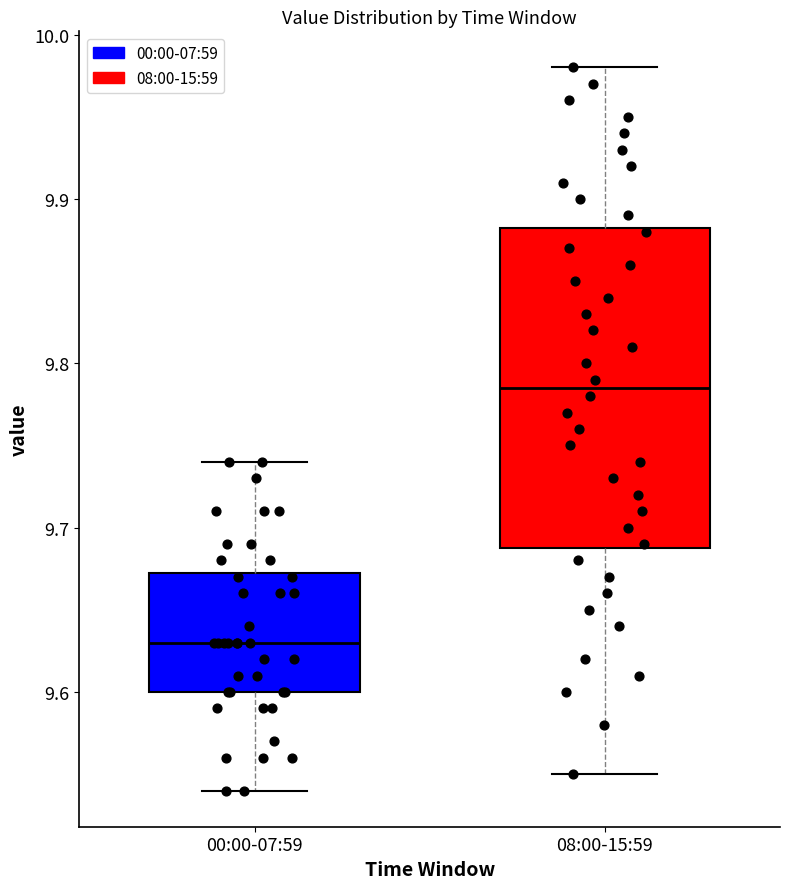

Reading left to right, read every box against the y-axis: the position of its median line, the range the box covers, and the ends of its whiskers. The values are not printed on the chart, so give them approximately, as read against the axis.

00:00-07:59: median 9.63, box 9.60 to 9.67, whiskers 9.54 to 9.74
08:00-15:59: median 9.79, box 9.69 to 9.88, whiskers 9.55 to 9.98